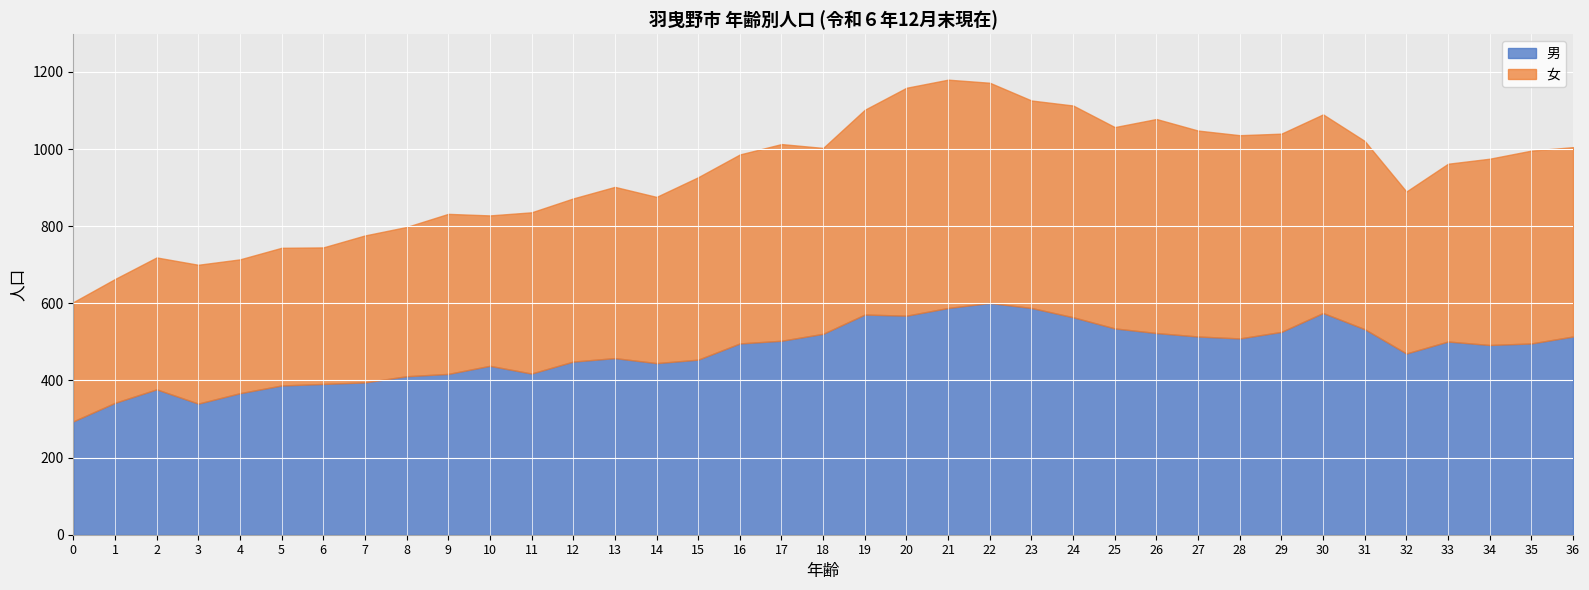

Between 5 and 4, which is larger?

5